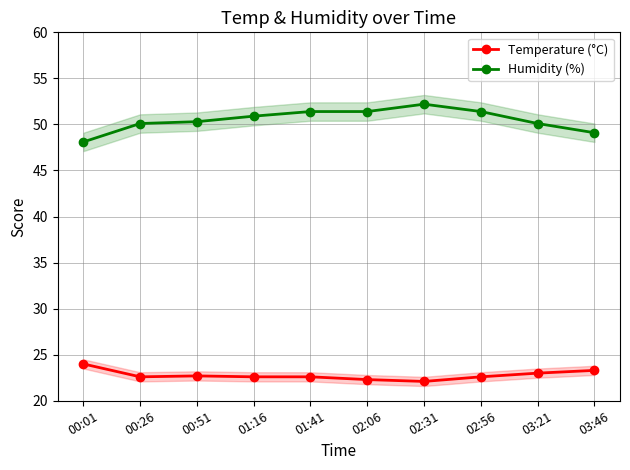

Does the chart have visible grid lines?

Yes